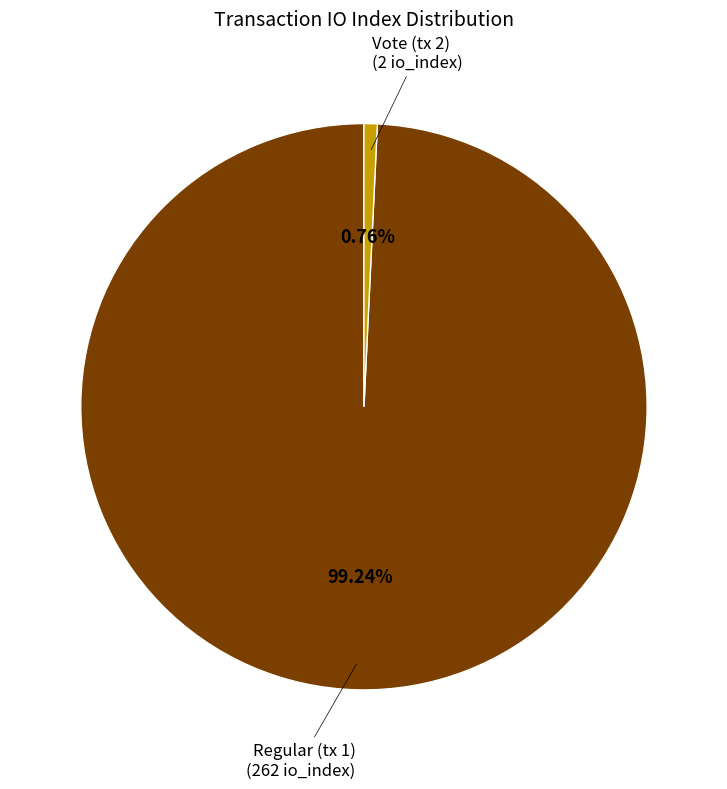

How many segments does this pie chart have?

2